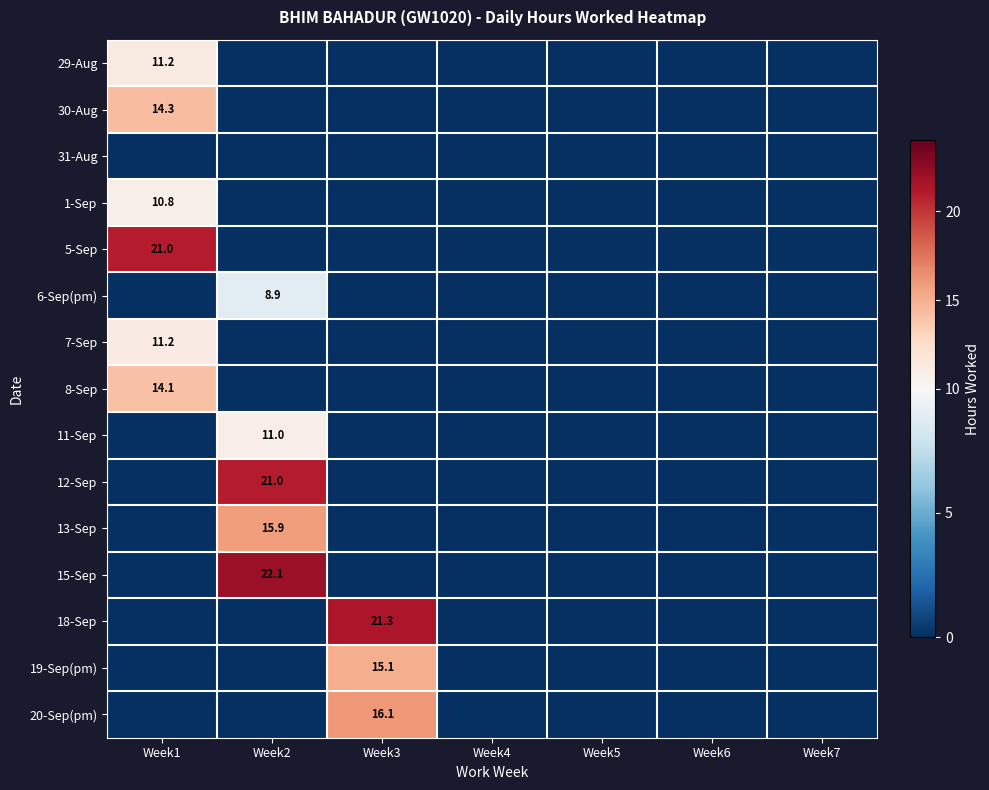

Is it true that 1-Sep equals 10.8 at Week1?

True